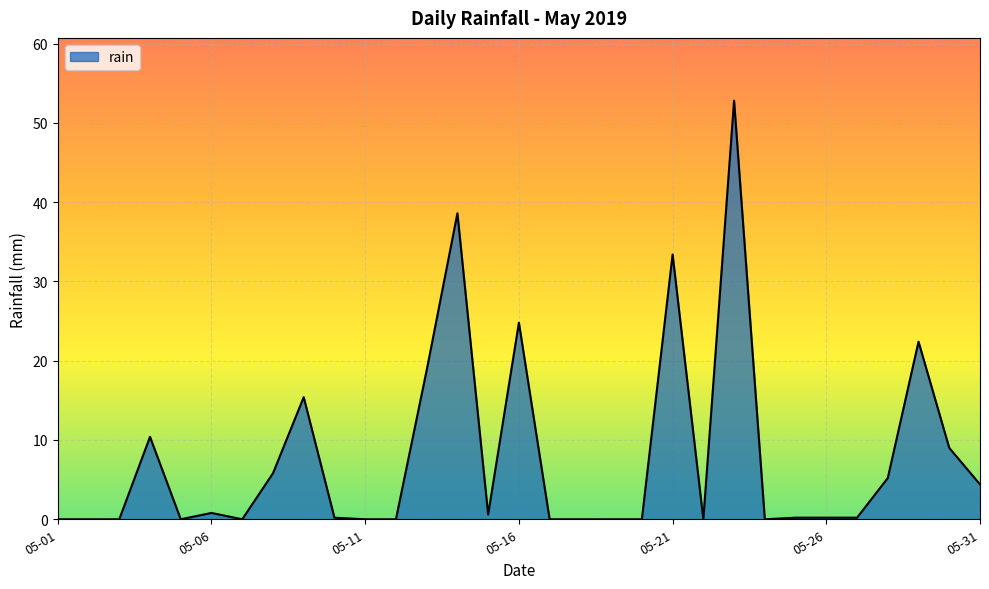

Does the chart display data point markers on the line(s)?

No